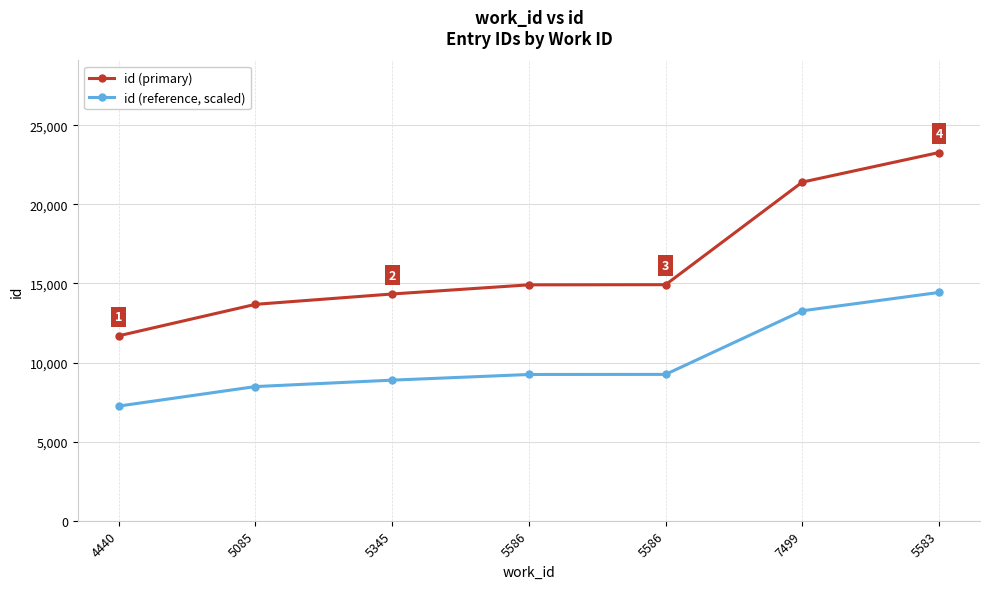

What is the lowest value of the id (reference, scaled) series?

7249.0